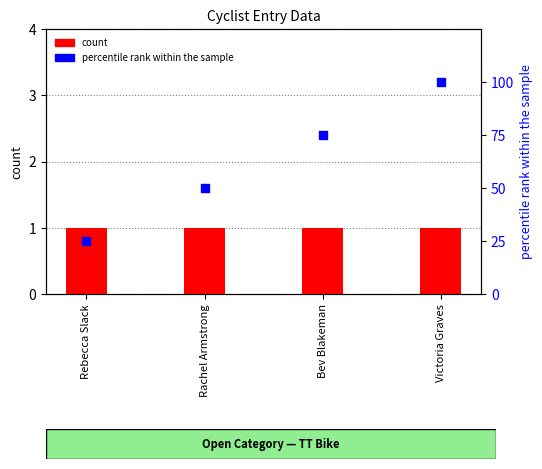

What is the total value across all series at Victoria Graves?

101